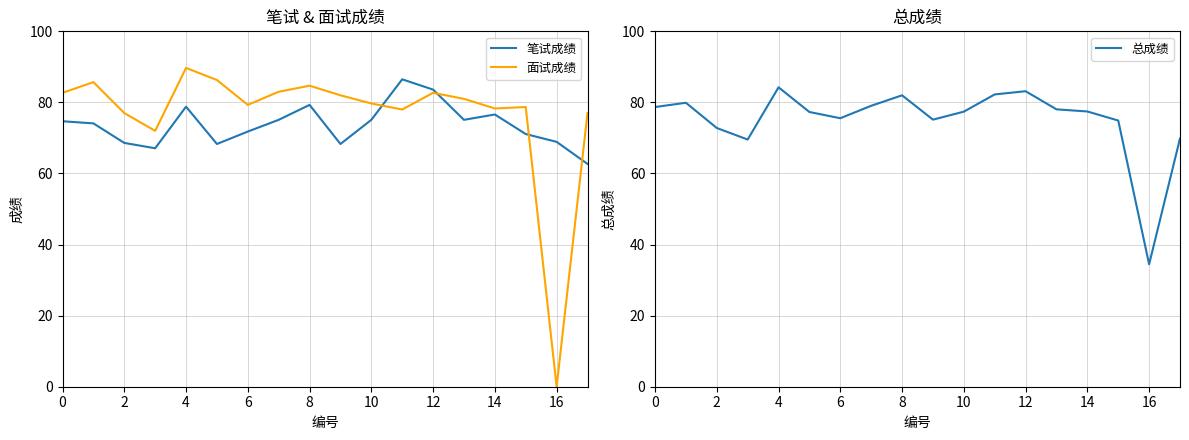

What is the total value across all series at 13?

234.1